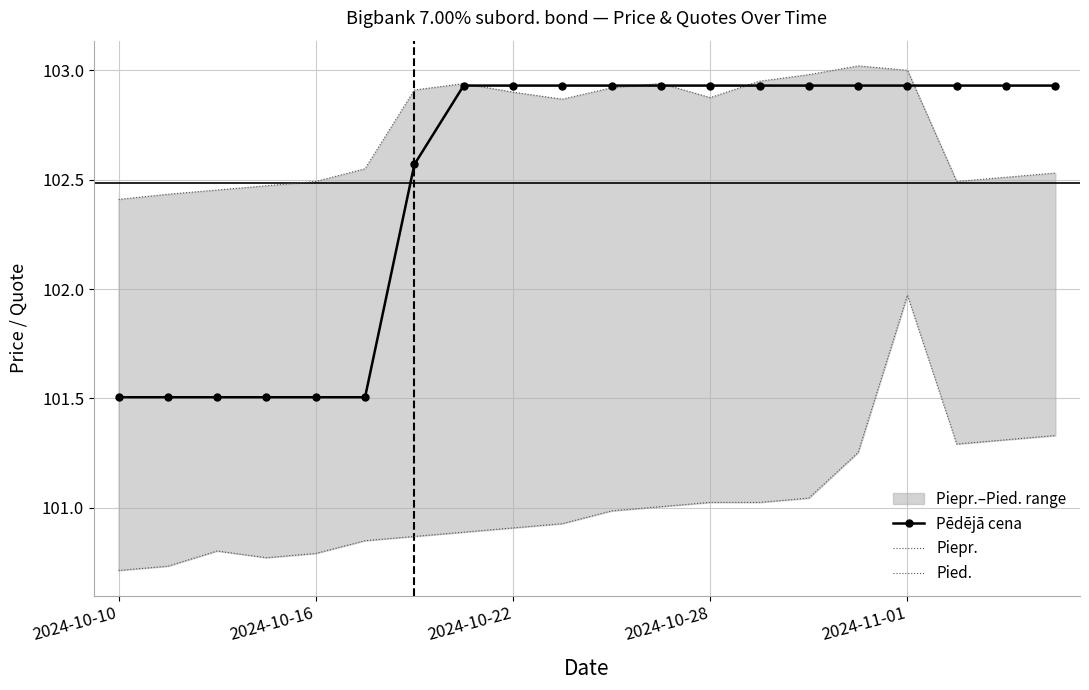

How many interior local peaks does the Pied. series have?

3